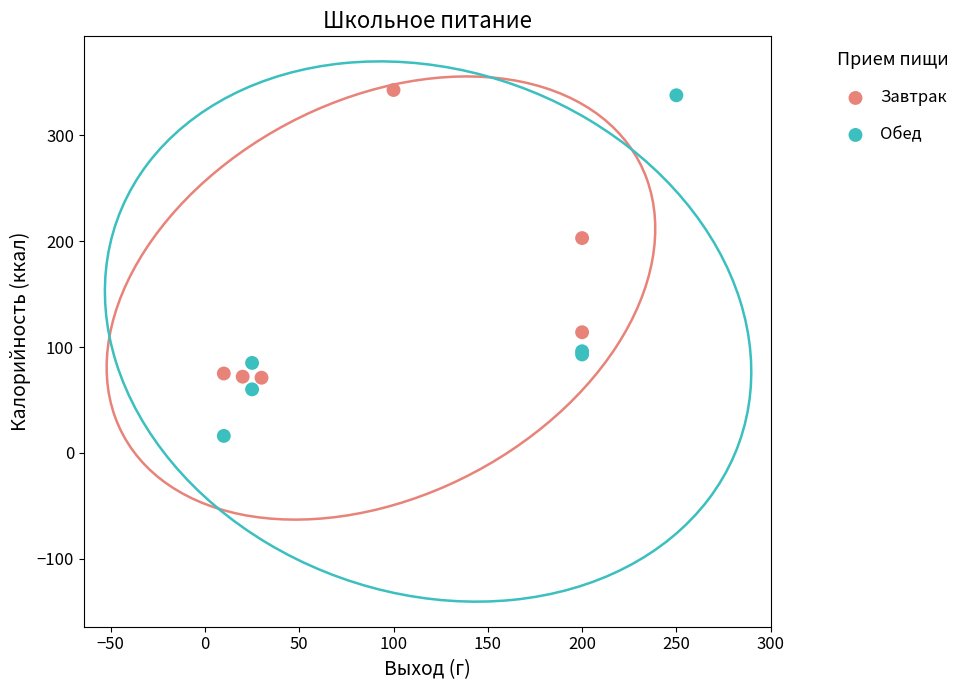

Which series contains the lowest Y value?

Обед